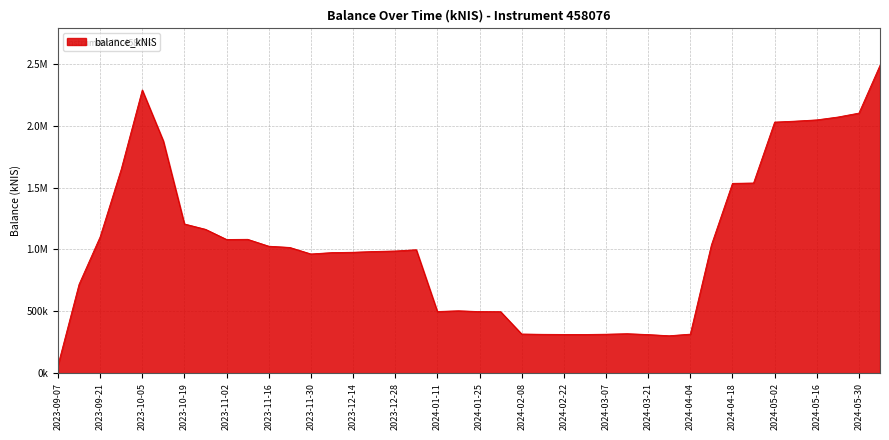

What is the label of the 4th point from the right?

2024-05-16